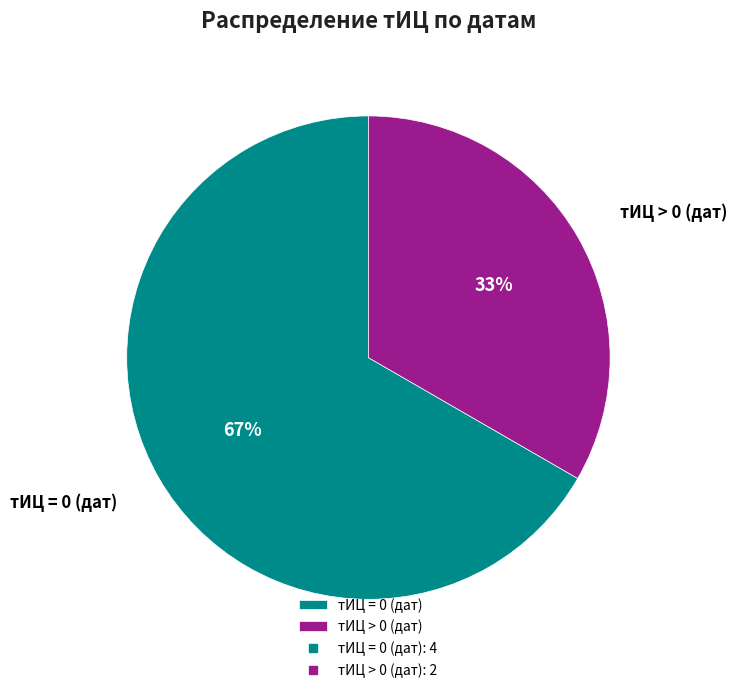

To the nearest percent, what portion does тИЦ = 0 (дат) represent?

67%